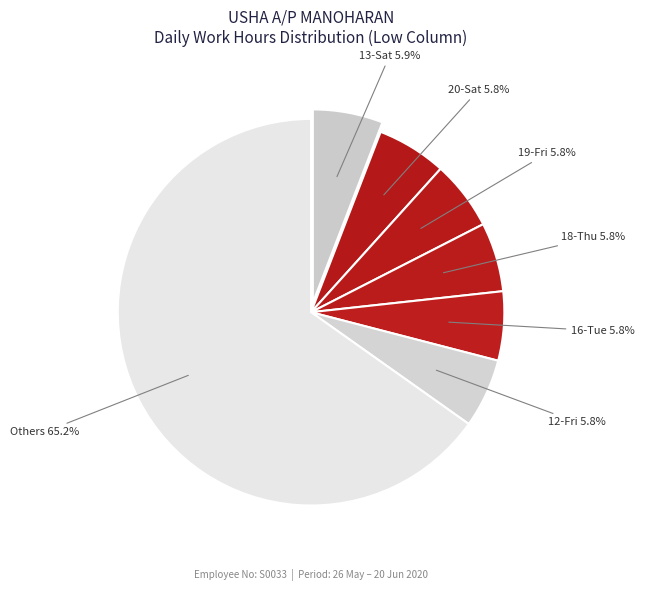

How many segments does this pie chart have?

7